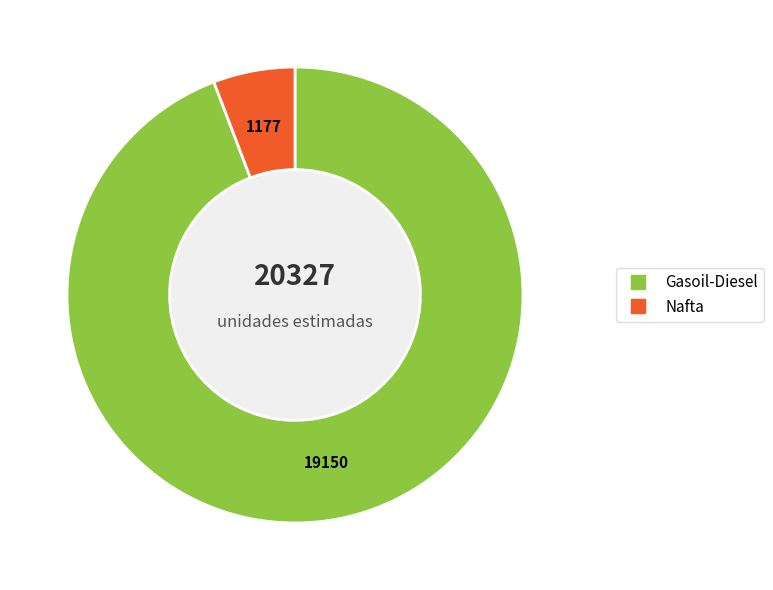

What is the largest slice in the pie chart?

Gasoil-Diesel